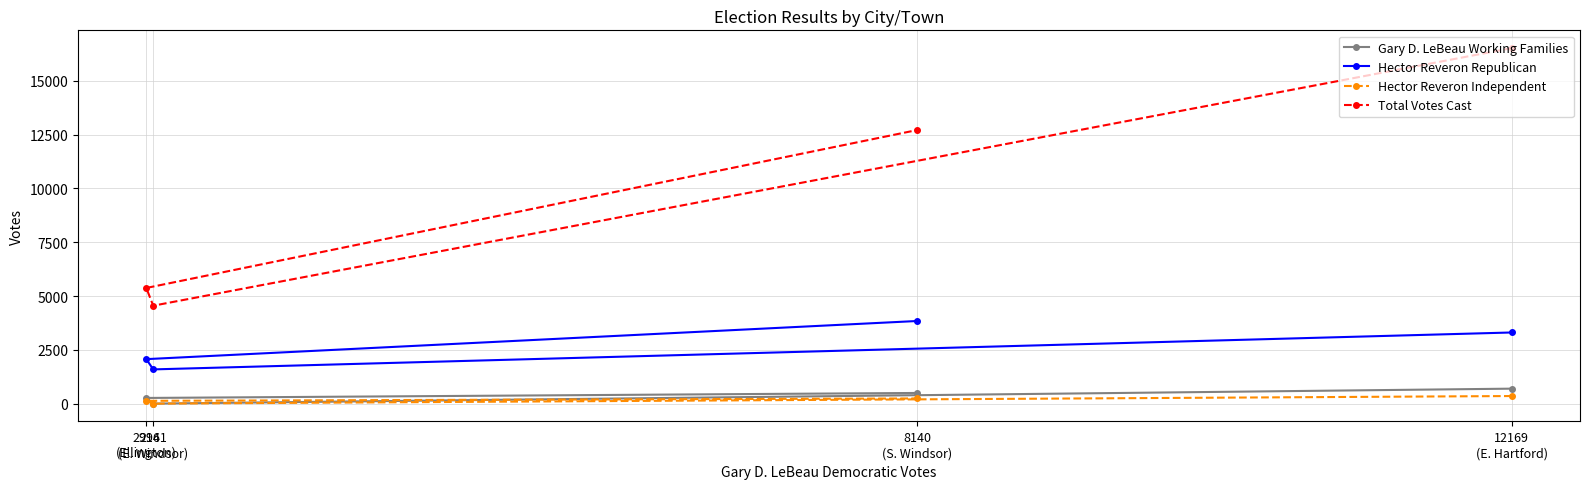

Reading right to left, what are all the values shown in this chart?

Gary D. LeBeau Working Families: 12169
(E. Hartford)=696	8140
(S. Windsor)=496	2961
(E. Windsor)=0	2914
(Ellington)=264
Hector Reveron Republican: 12169
(E. Hartford)=3307	8140
(S. Windsor)=3841	2961
(E. Windsor)=1591	2914
(Ellington)=2068
Hector Reveron Independent: 12169
(E. Hartford)=353	8140
(S. Windsor)=241	2961
(E. Windsor)=0	2914
(Ellington)=130
Total Votes Cast: 12169
(E. Hartford)=16525	8140
(S. Windsor)=12718	2961
(E. Windsor)=4552	2914
(Ellington)=5376